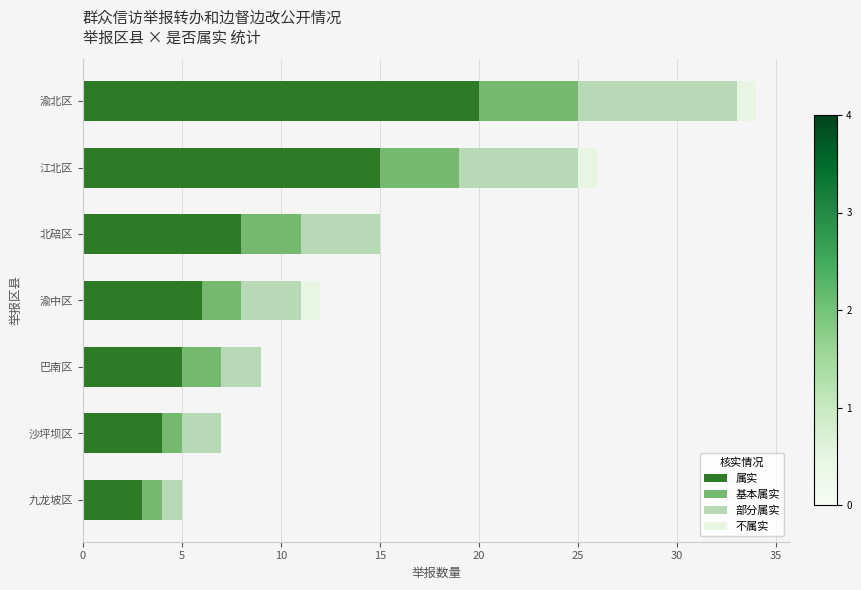

Count the number of data series in this chart.

4